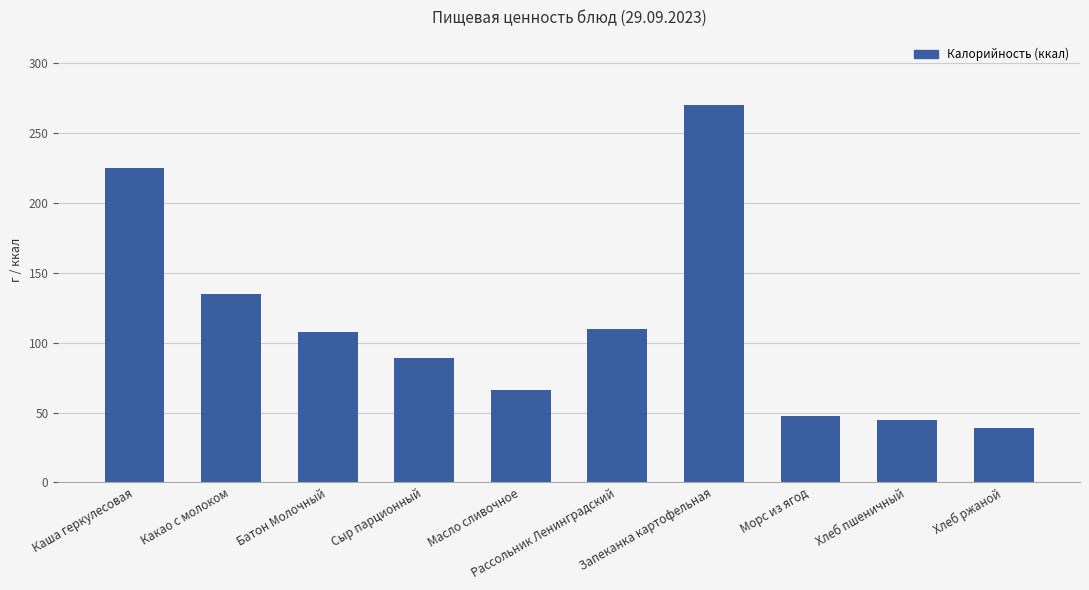

What is the label of the 8th bar from the right?

Батон Молочный